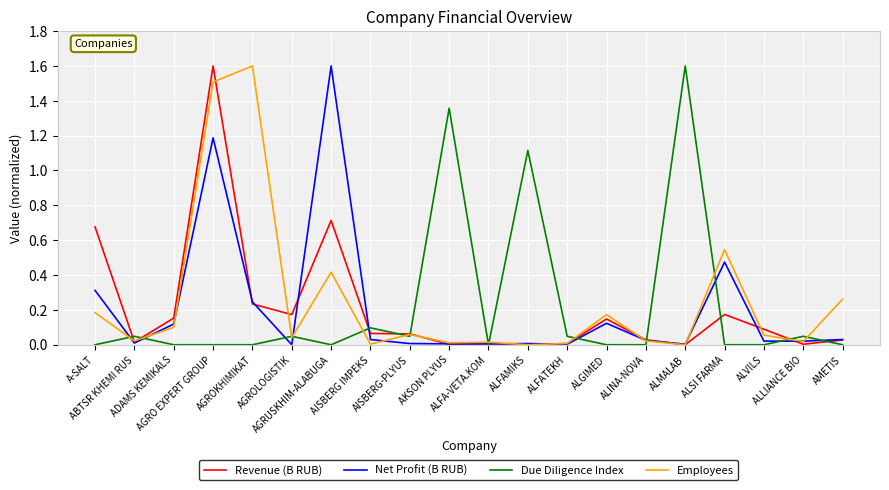

Does the chart display data point markers on the line(s)?

No